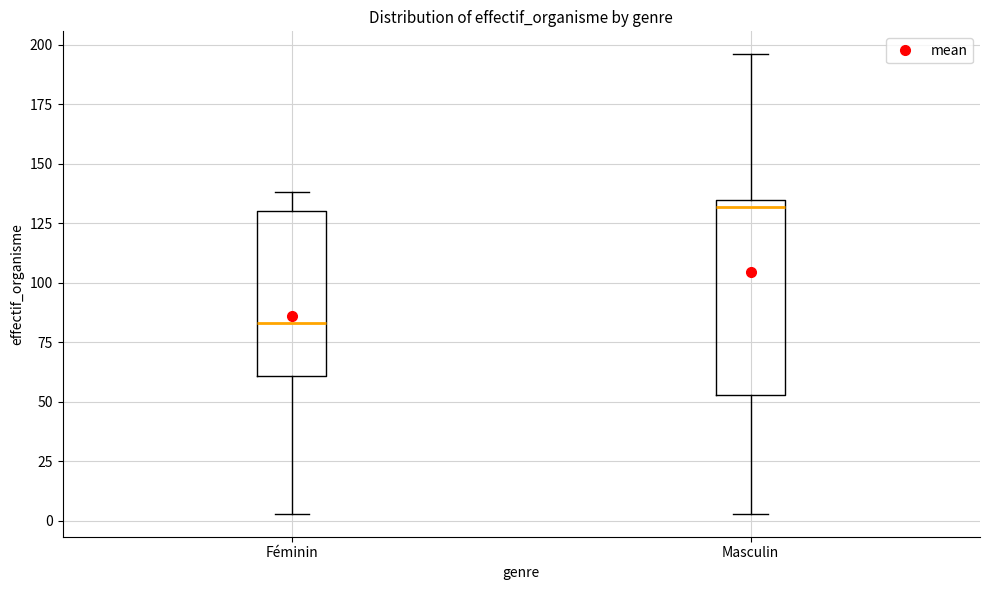

Where does the upper whisker of the box for Masculin end on the y-axis? The values are not printed on the chart, so give them approximately, as read against the axis.

195